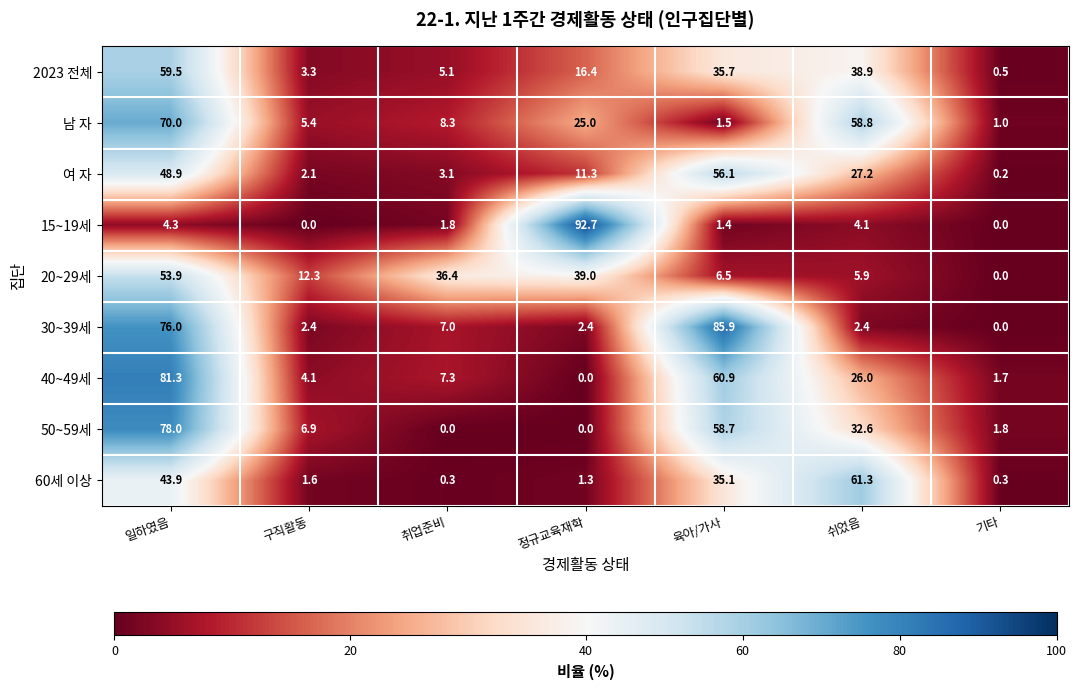

At which category is the sum across all series the highest?

일하였음